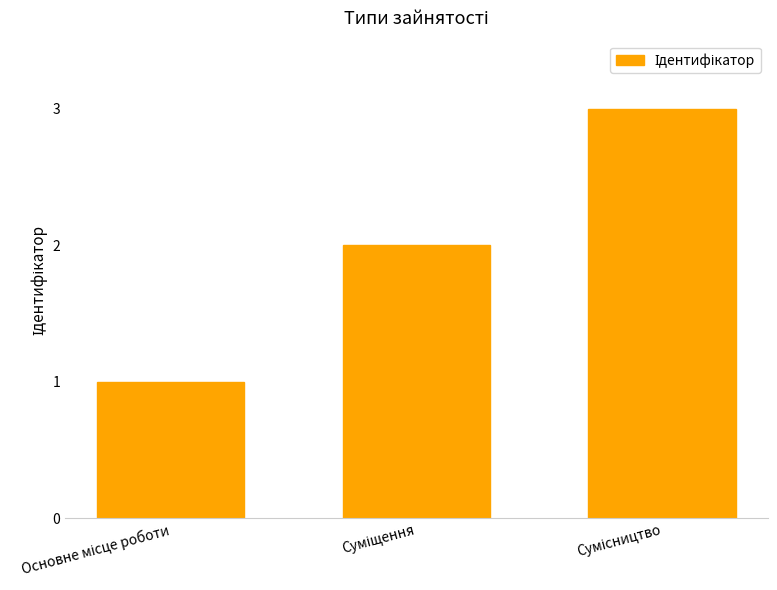

Count the number of data series in this chart.

1